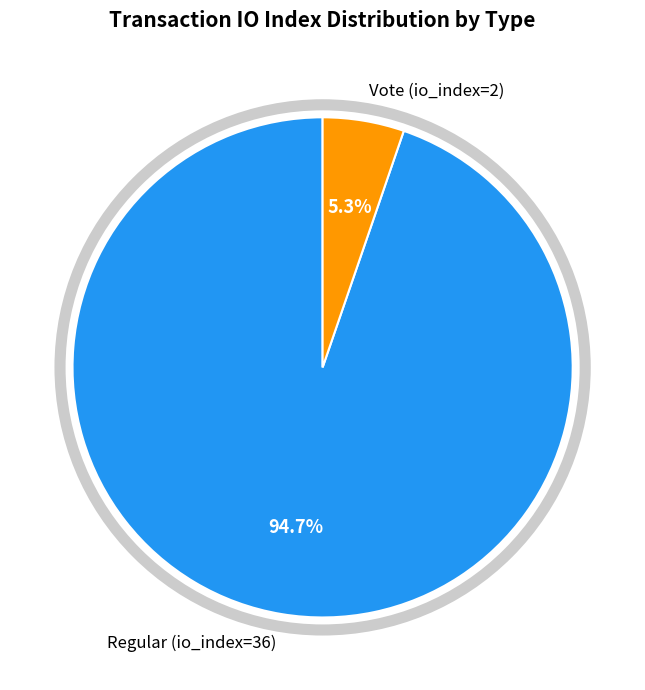

The Vote (io_index=2) slice represents 1% of the pie. True or false?

False